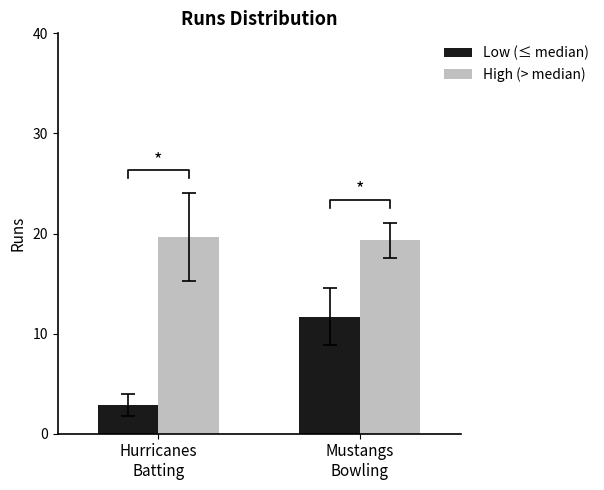

Between Hurricanes
Batting and Mustangs
Bowling, which series saw the biggest shift?

Low (≤ median)